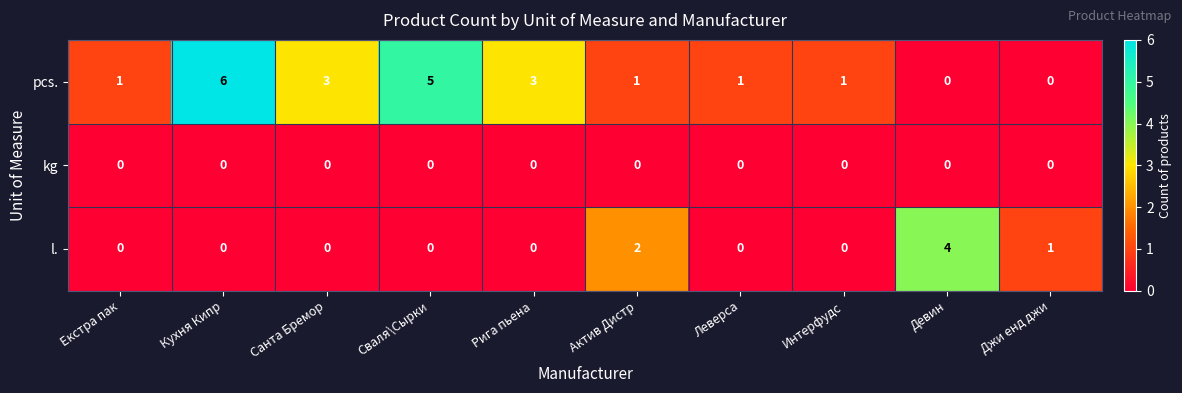

What is the total value across all series at Актив Дистр?

3